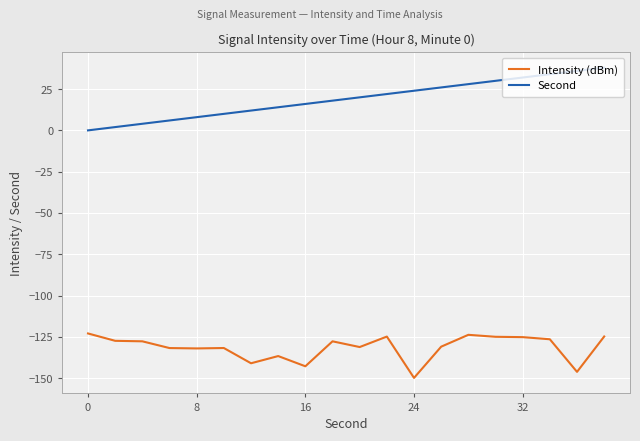

Which series has the largest total across all categories?

Second